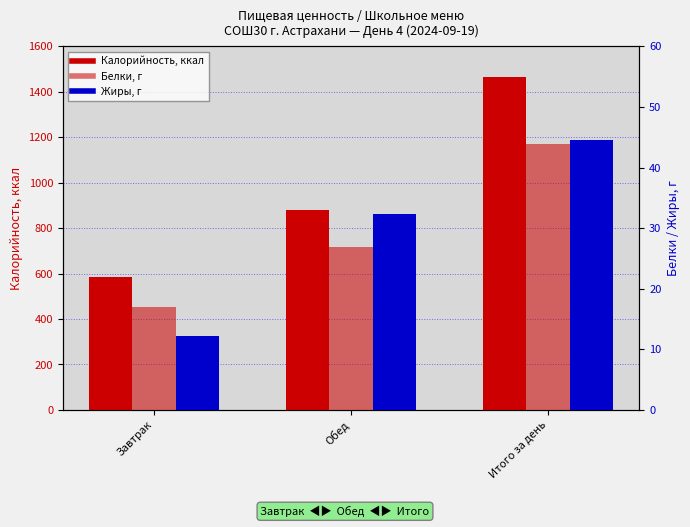

At which label does Белки, г reach its minimum?

Завтрак